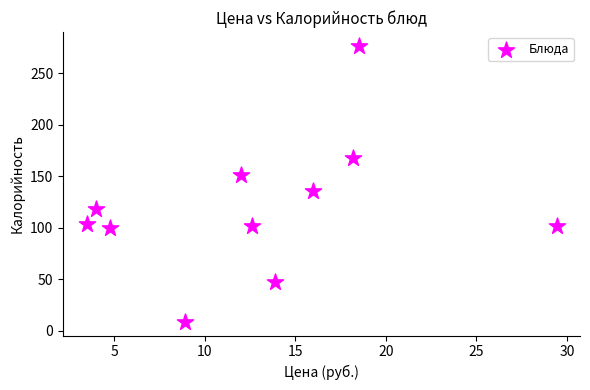

What is the range of Y values (max minus min)?

268.3